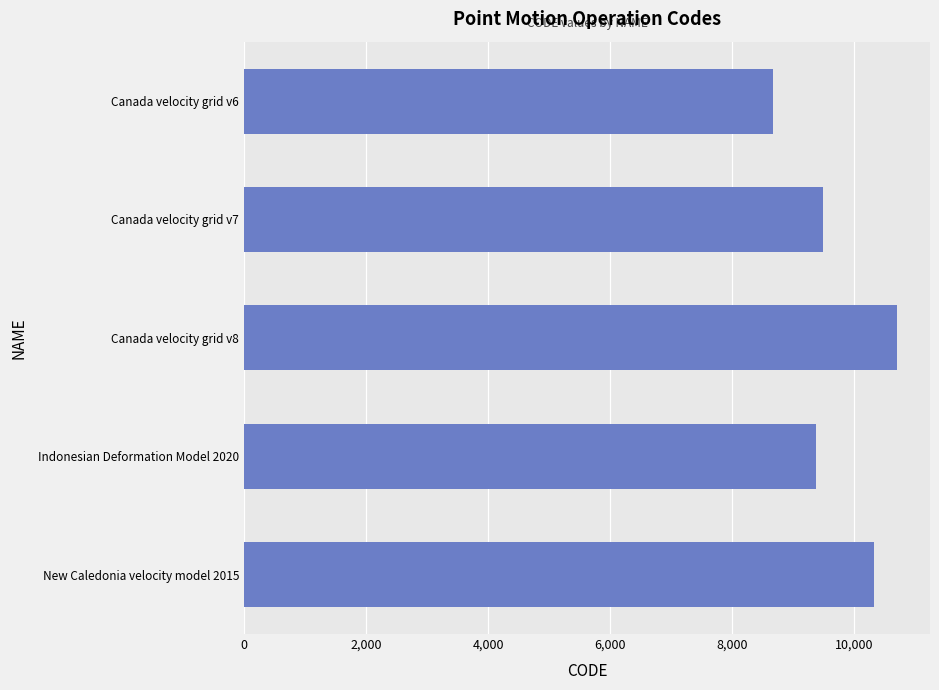

What is the label of the 1st bar from the top?

Canada velocity grid v6